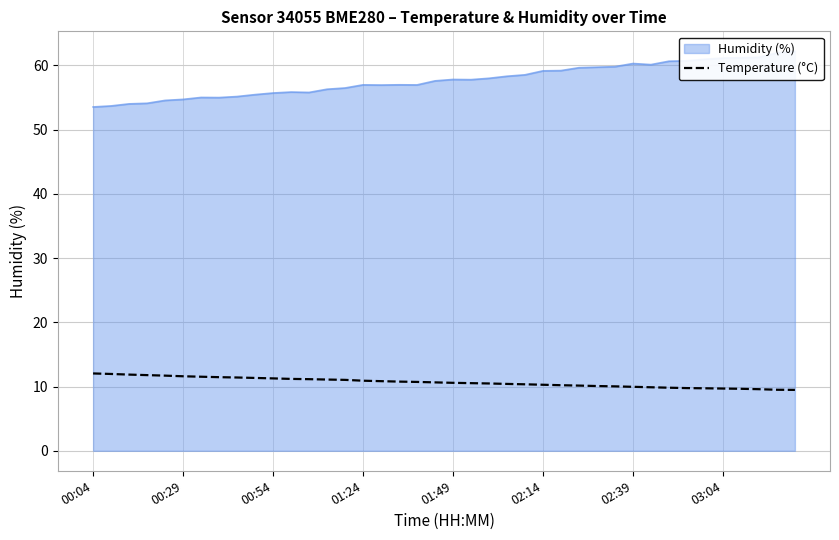

What position from the right is 18?

22